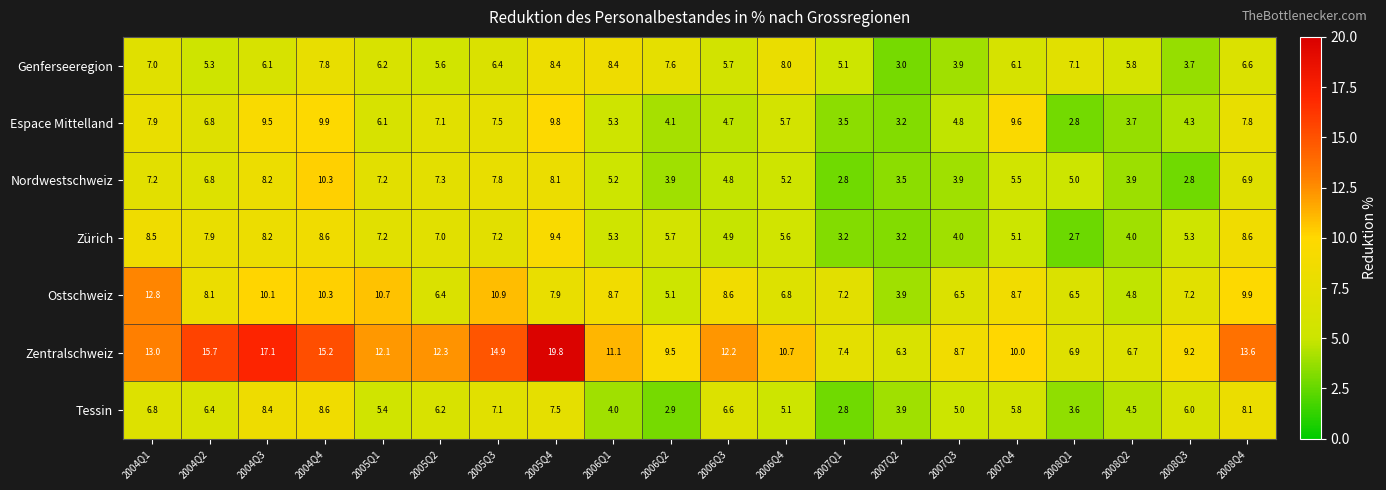

What is the difference between the Tessin values at 2008Q3 and 2006Q1?

2.0